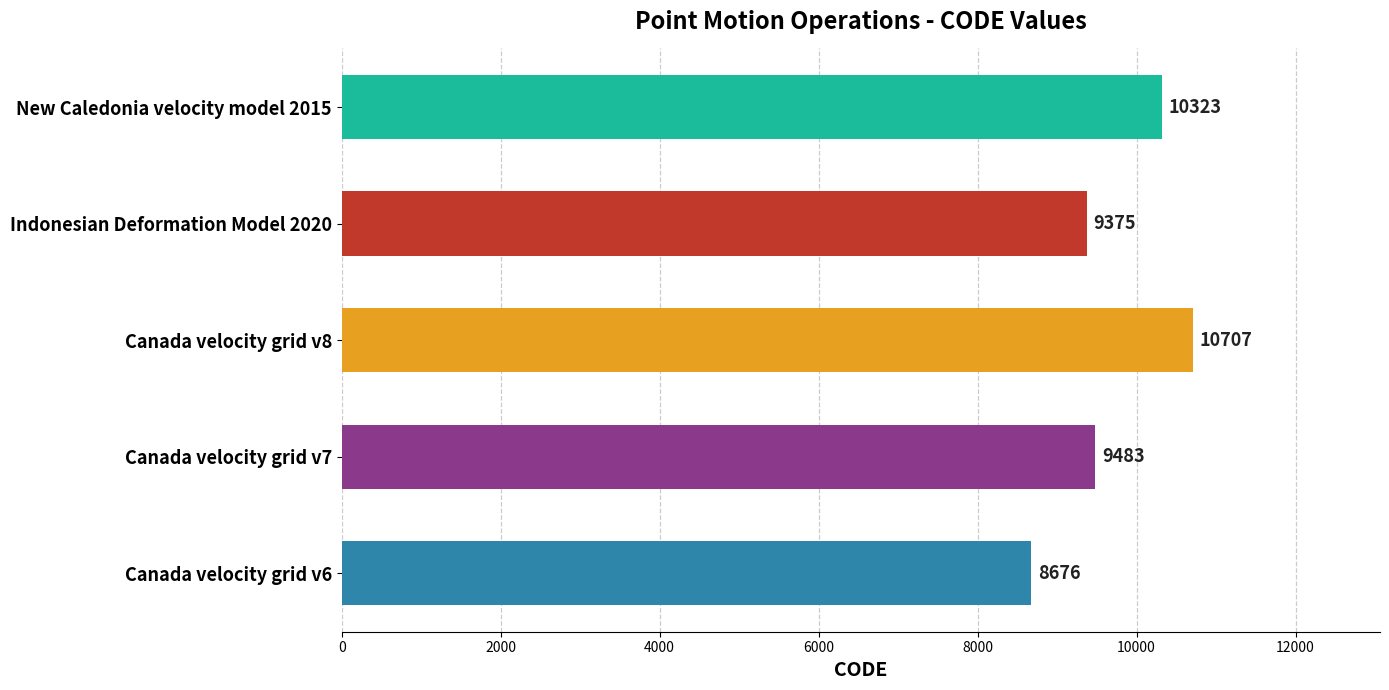

How many bars are there in total?

5